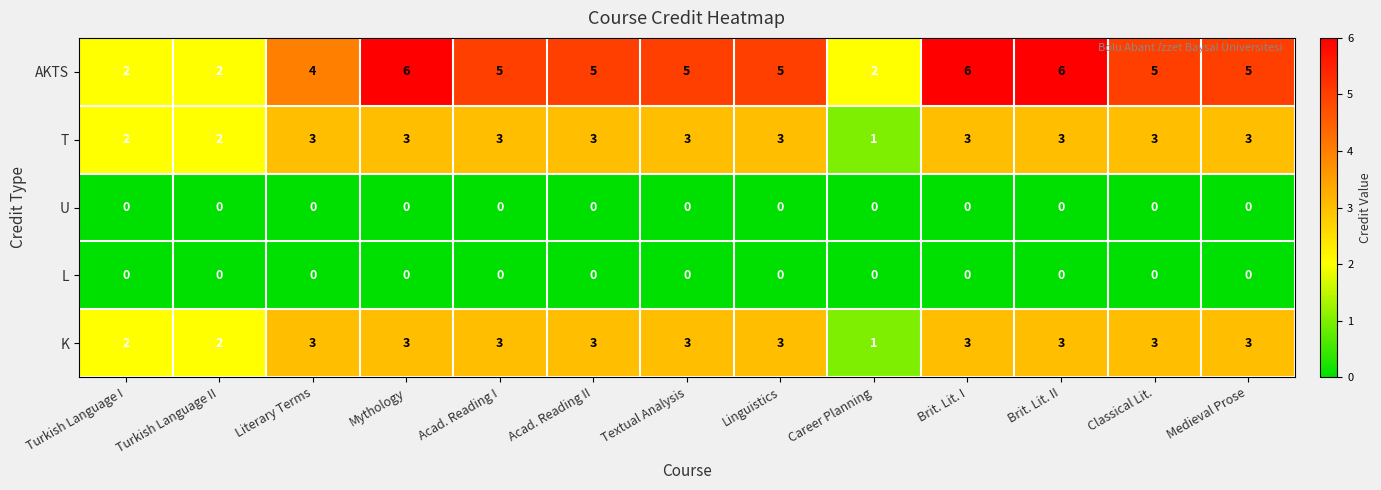

True or false: T has a value of 2 at Linguistics.

False